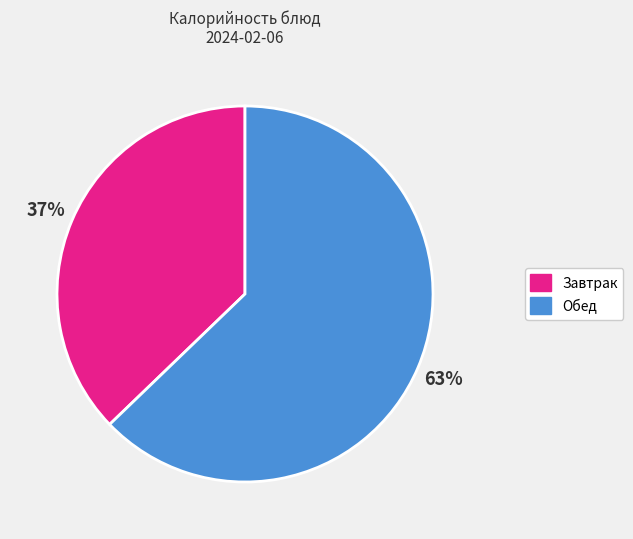

Combined, do Завтрак and Обед account for over 50%?

Yes